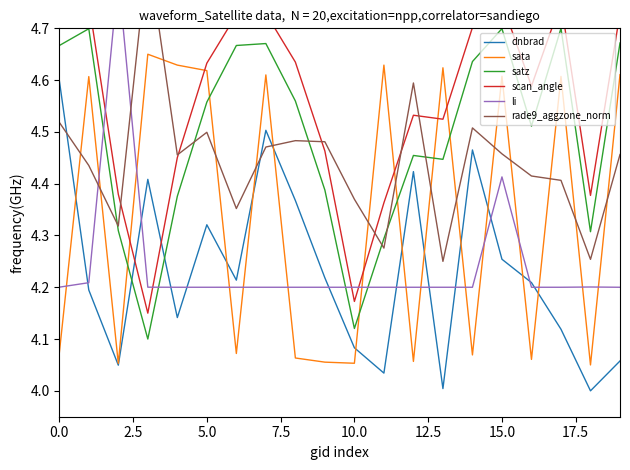

Count the li values in the range 4 to 5.

20